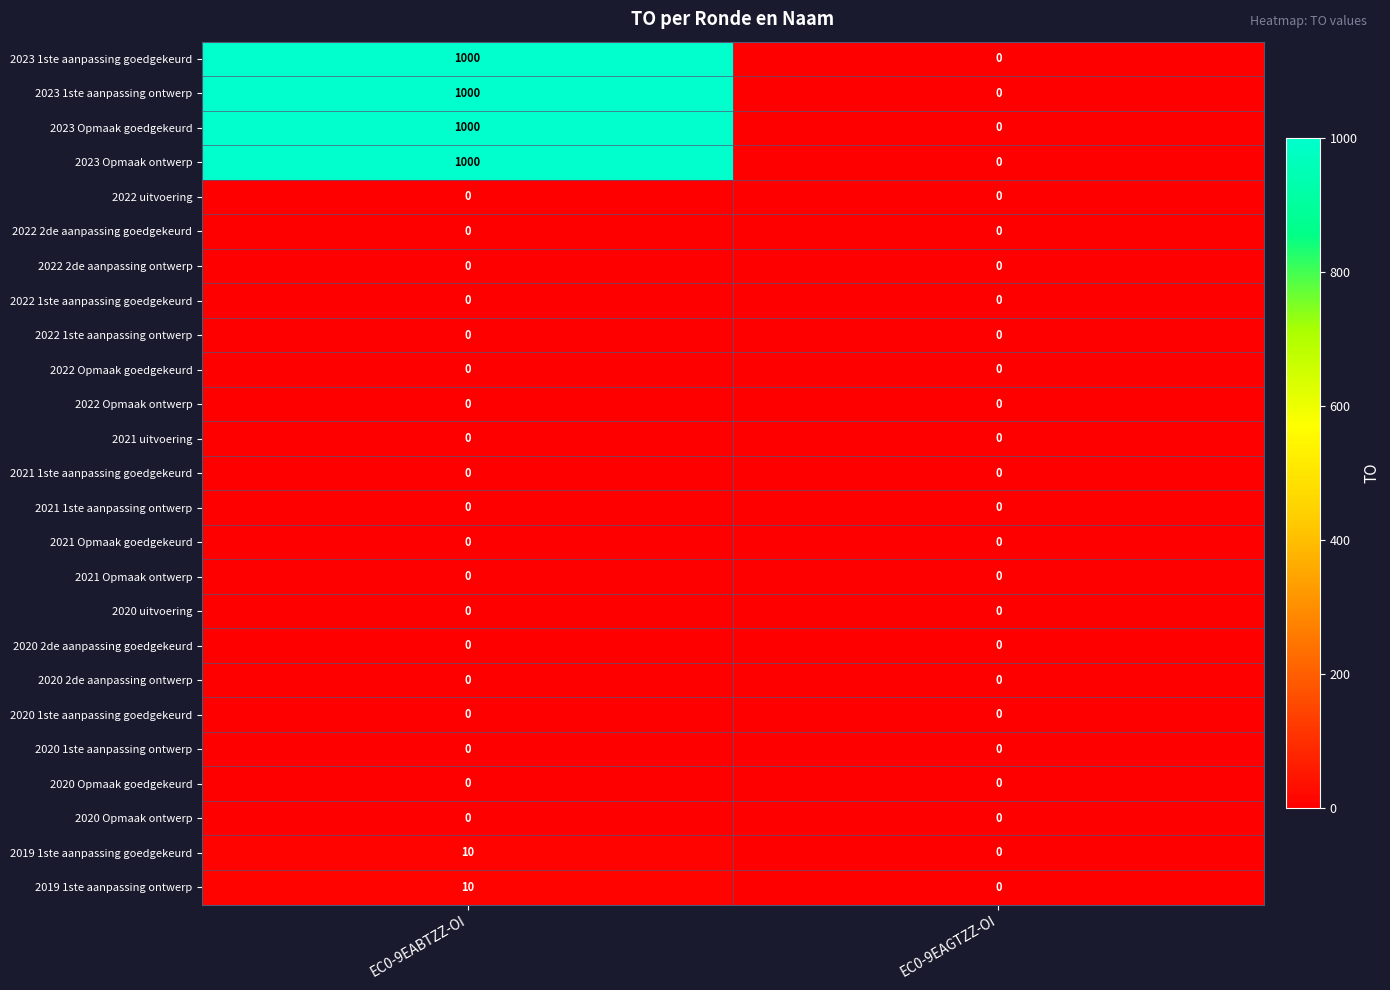

At which category is the sum across all series the highest?

EC0-9EABTZZ-OI